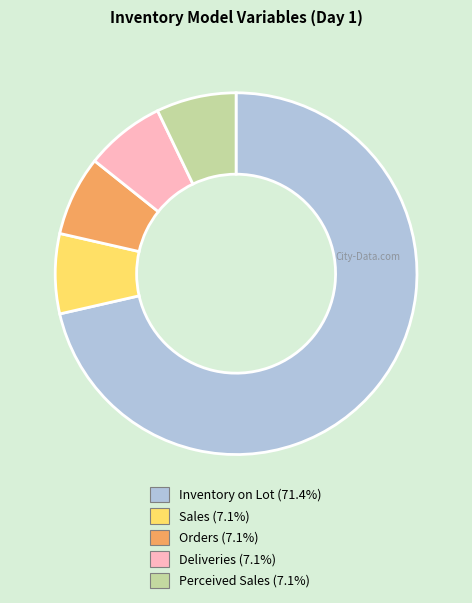

Which slice is the largest?

Inventory on Lot